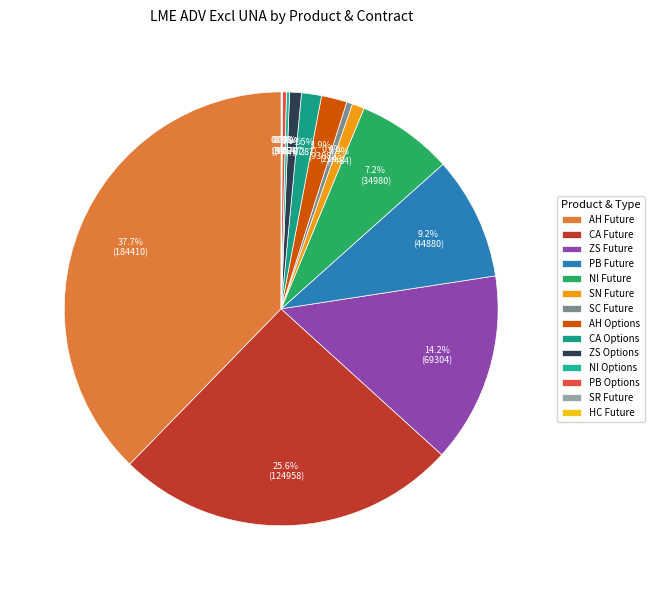

What is the largest slice in the pie chart?

AH Future